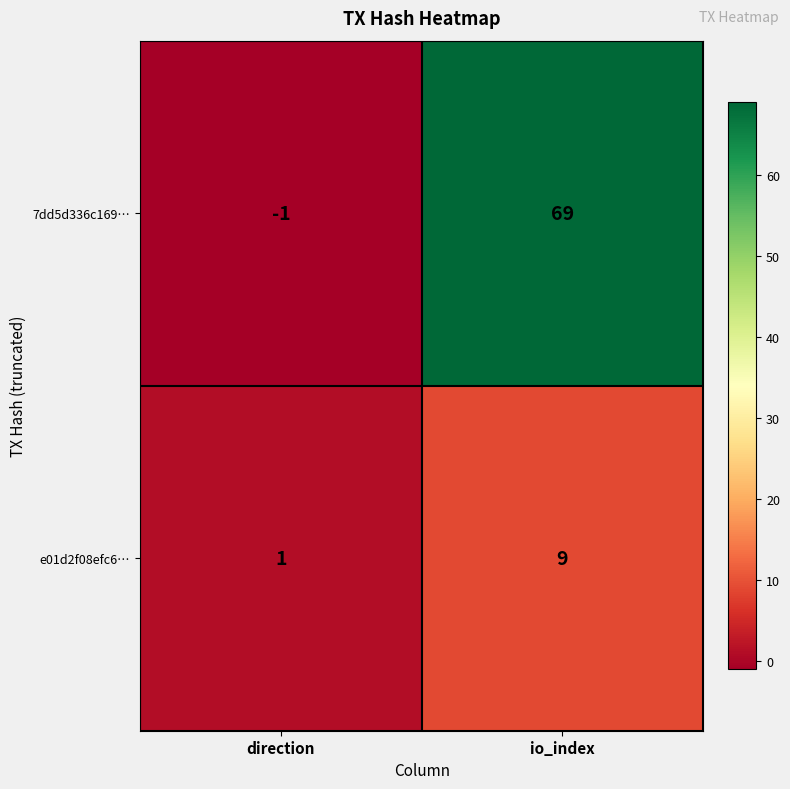

At which label does 7dd5d336c169… reach its peak?

io_index